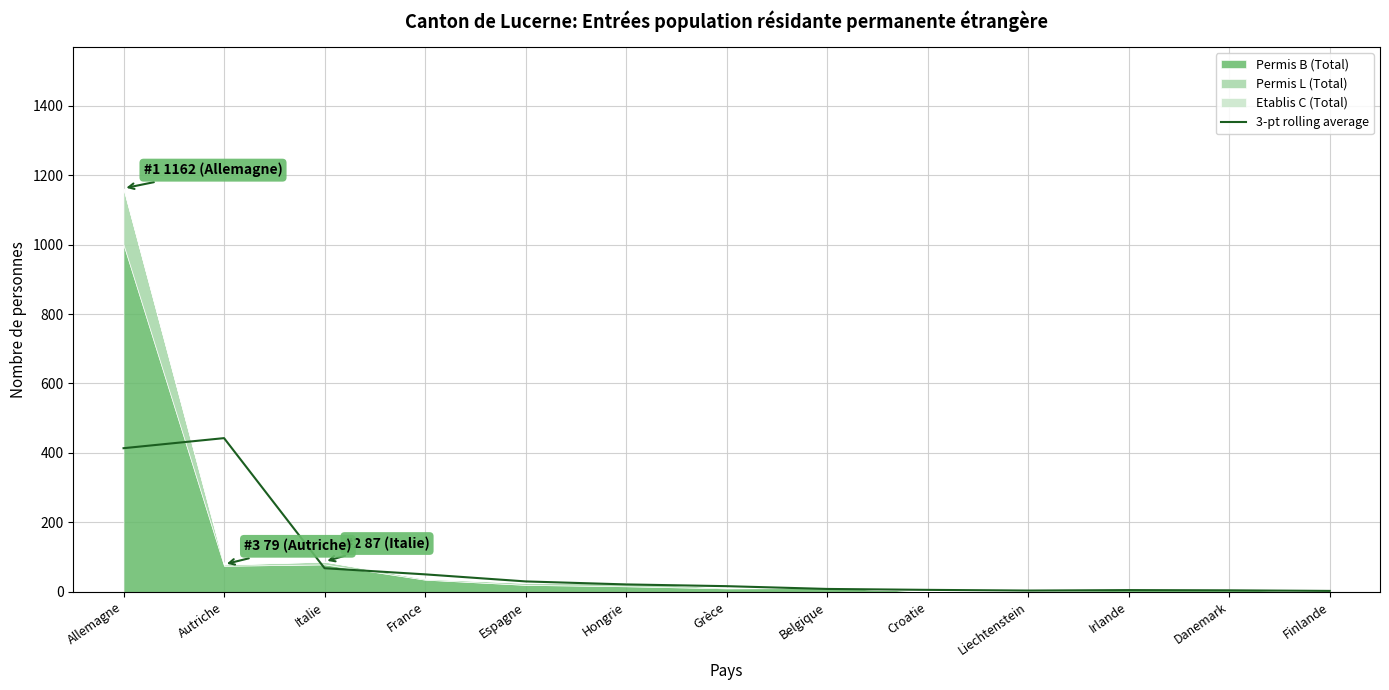

Is it true that the value at Autriche is 198.8?

False